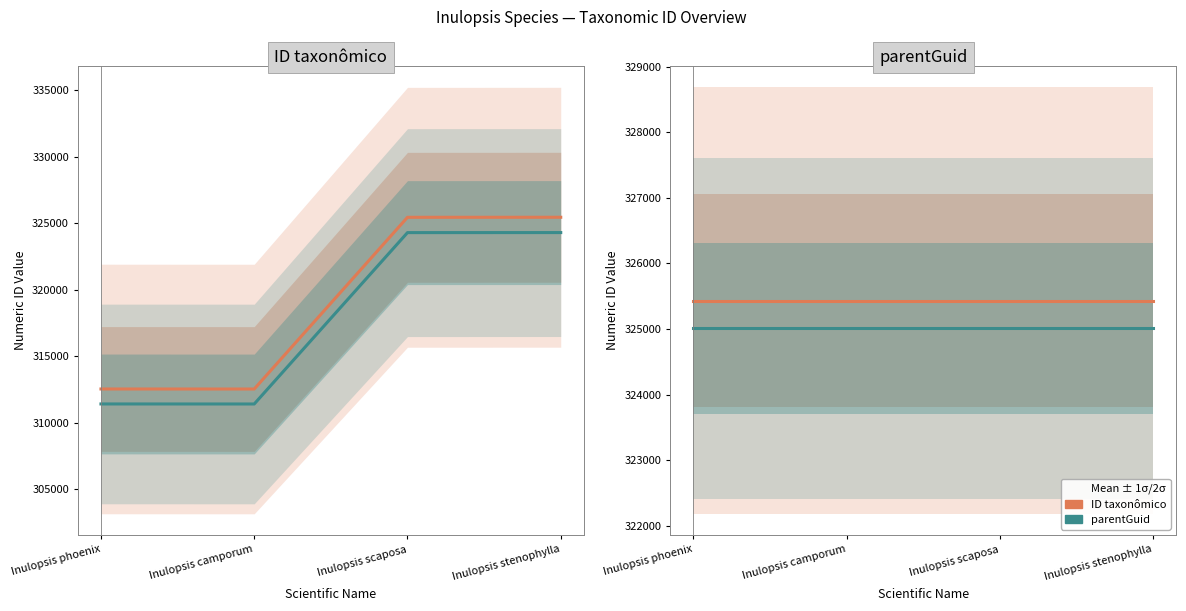

List the series in order of their overall mean, highest first.

ID taxonômico, parentGuid